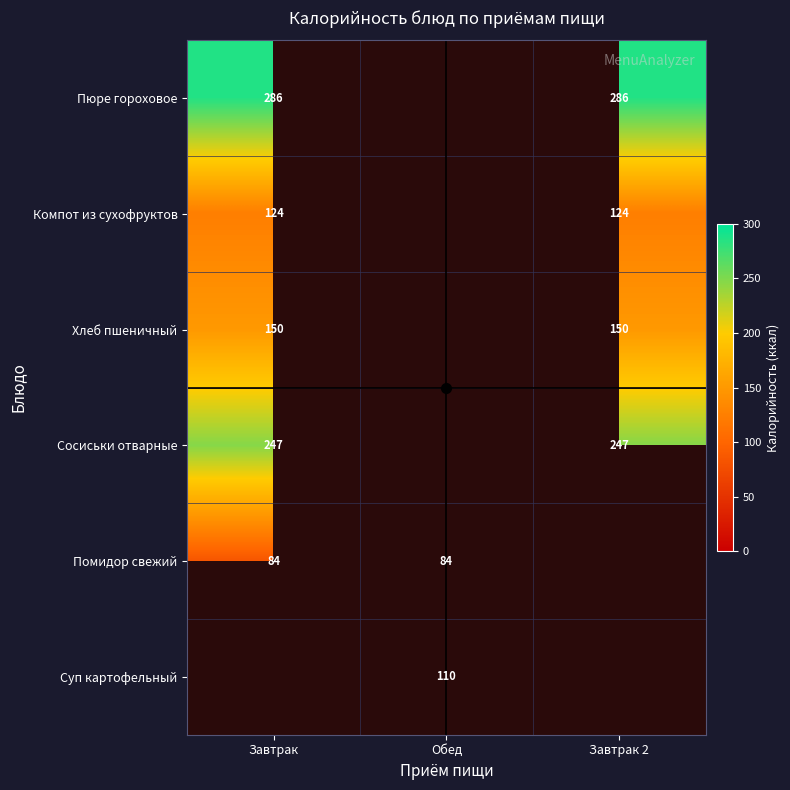

The value of Суп картофельный at Обед is 175.3. True or false?

False